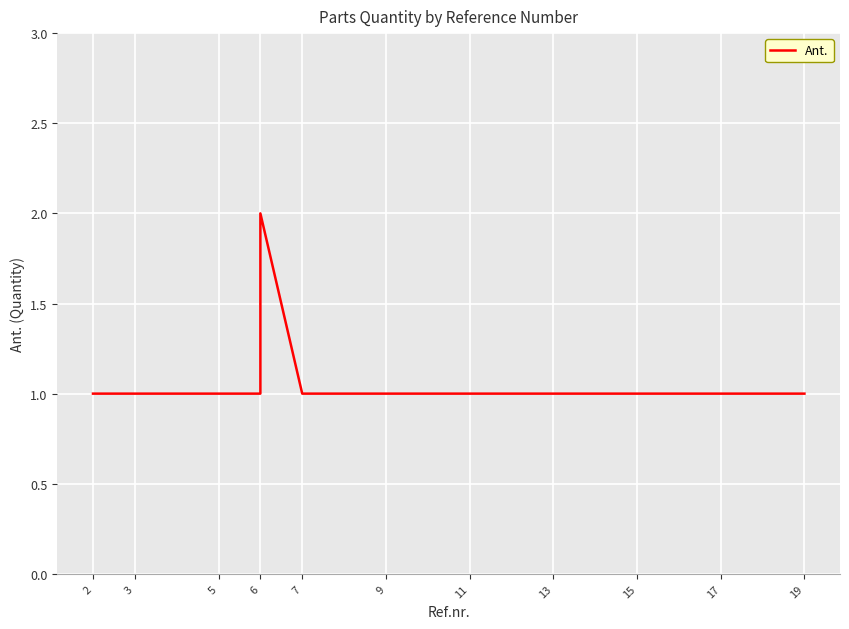

What is the value of the 16th point from the left?

1